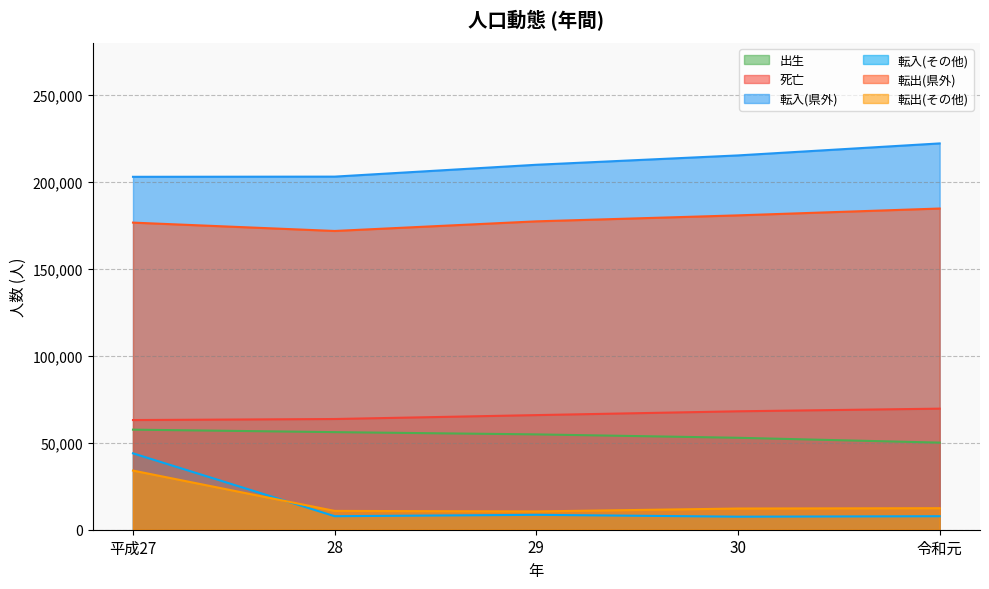

What is the total value across all series at 平成27?

578098